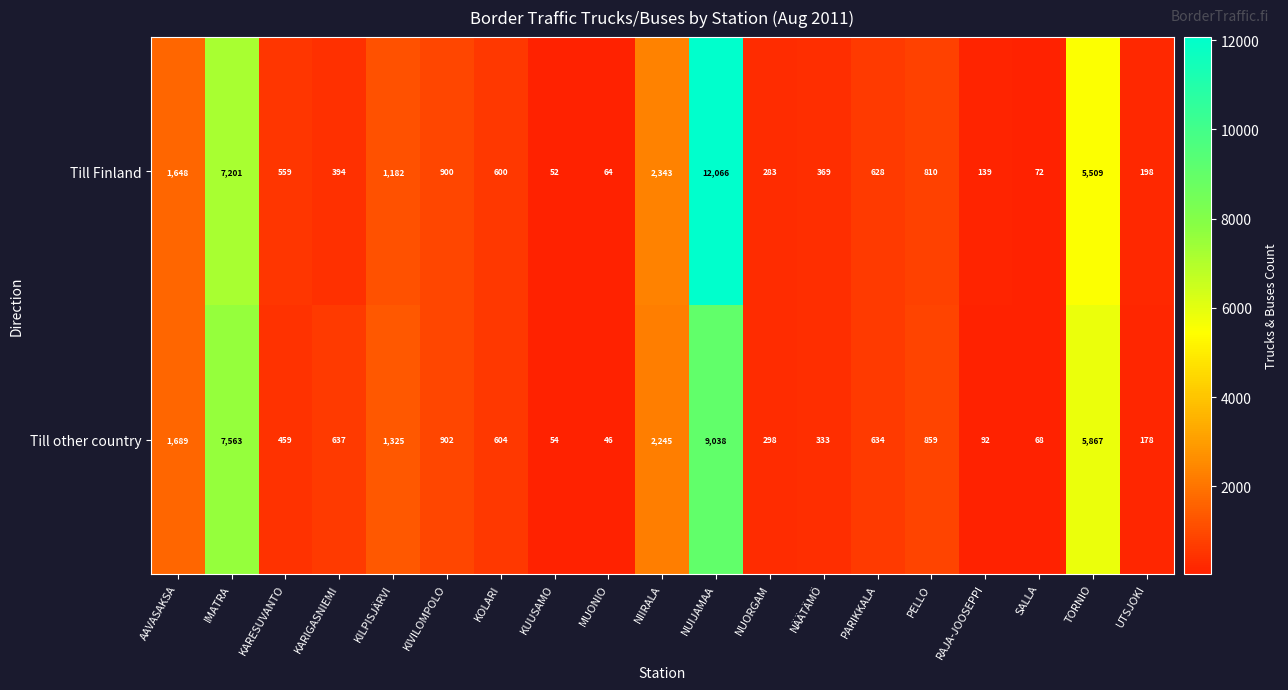

How many categories are shown in the chart?

19